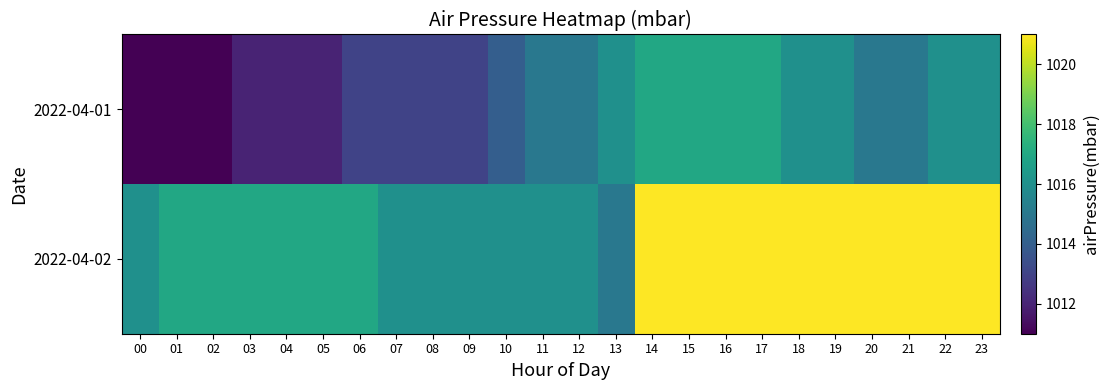

List the series in order of their peak value, highest first.

2022-04-02, 2022-04-01